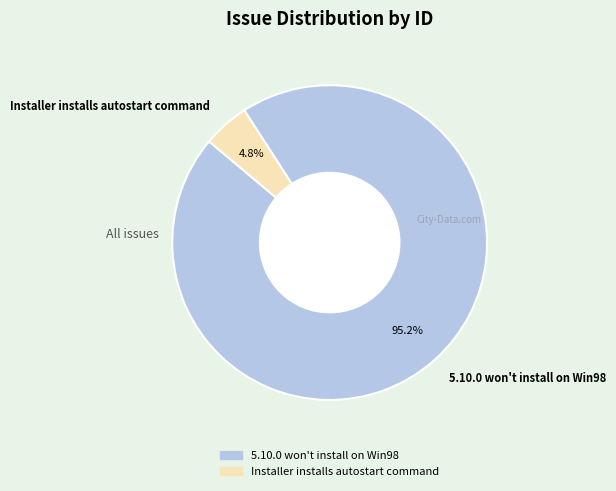

What percentage do Installer installs autostart command and 5.10.0 won't install on Win98 together represent?

100.0%